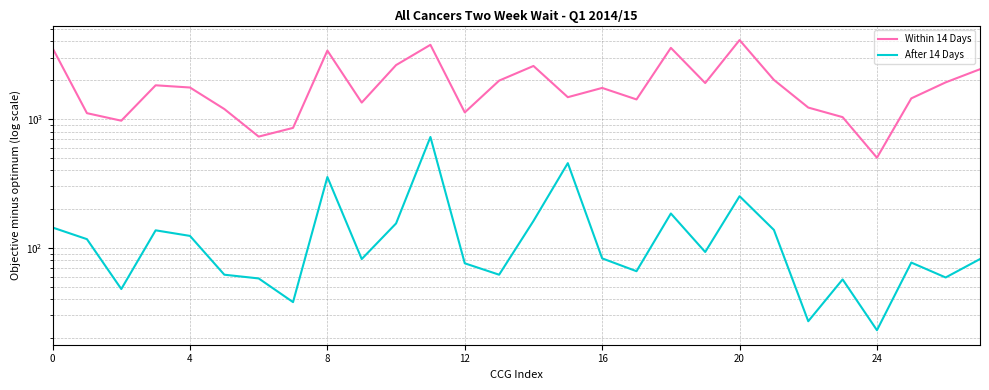

What is the total value across all series at 15?

1933